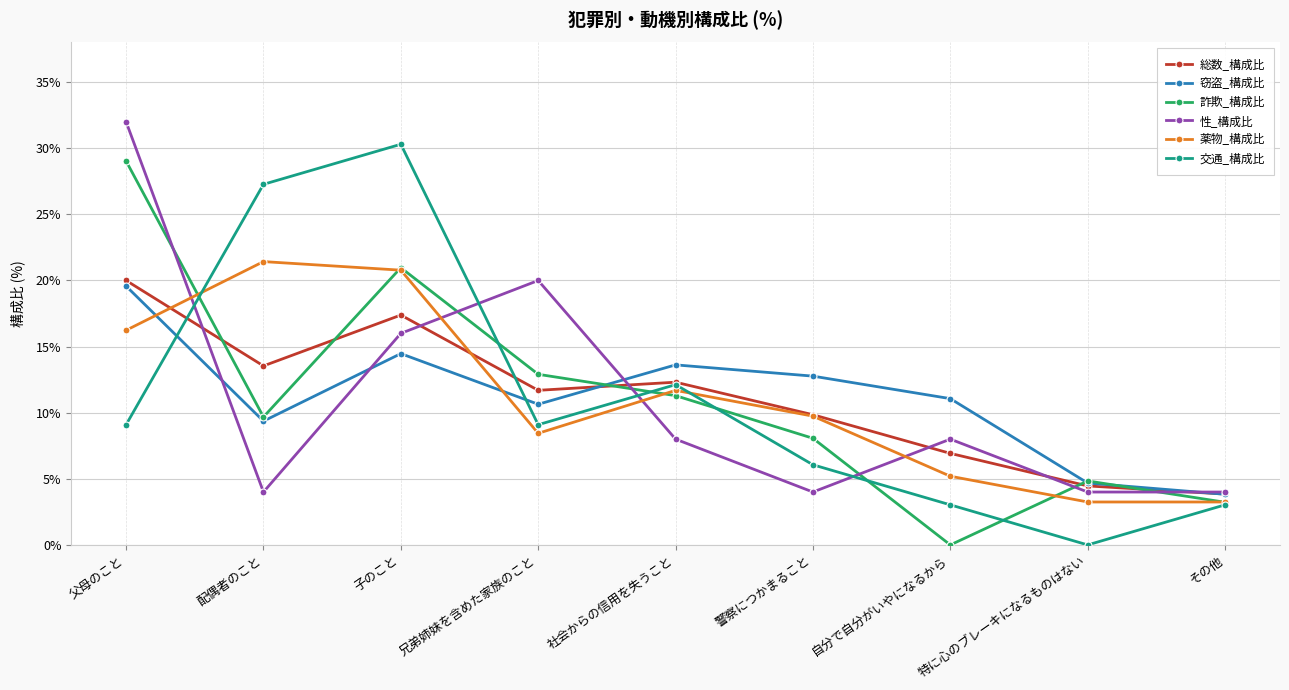

At how many categories does at least one series exceed 7?

7